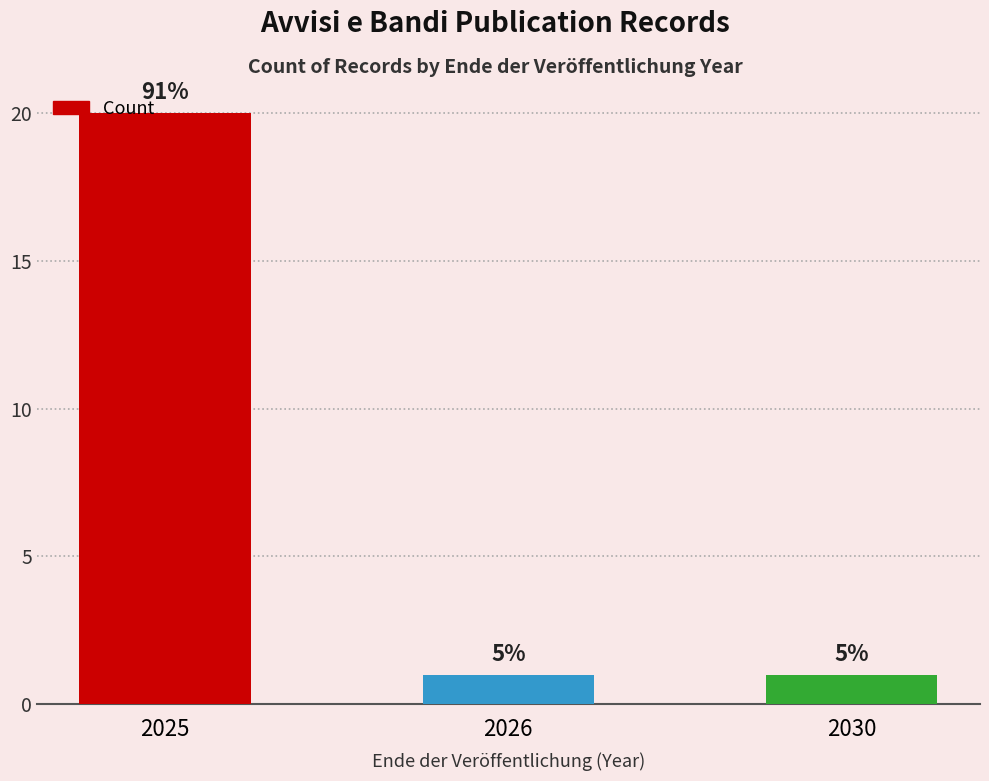

Is it true that the value at 2025 is 27?

False